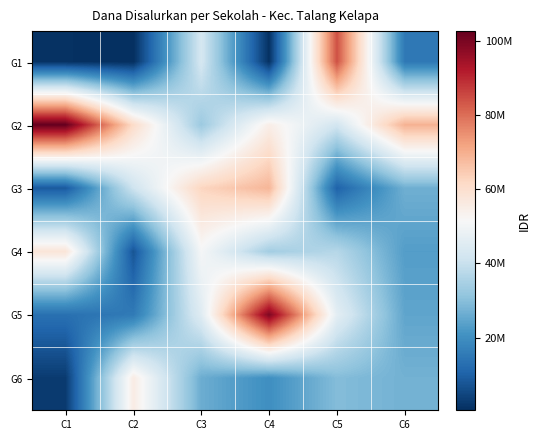

Which series changed the most between C2 and C5?

G1